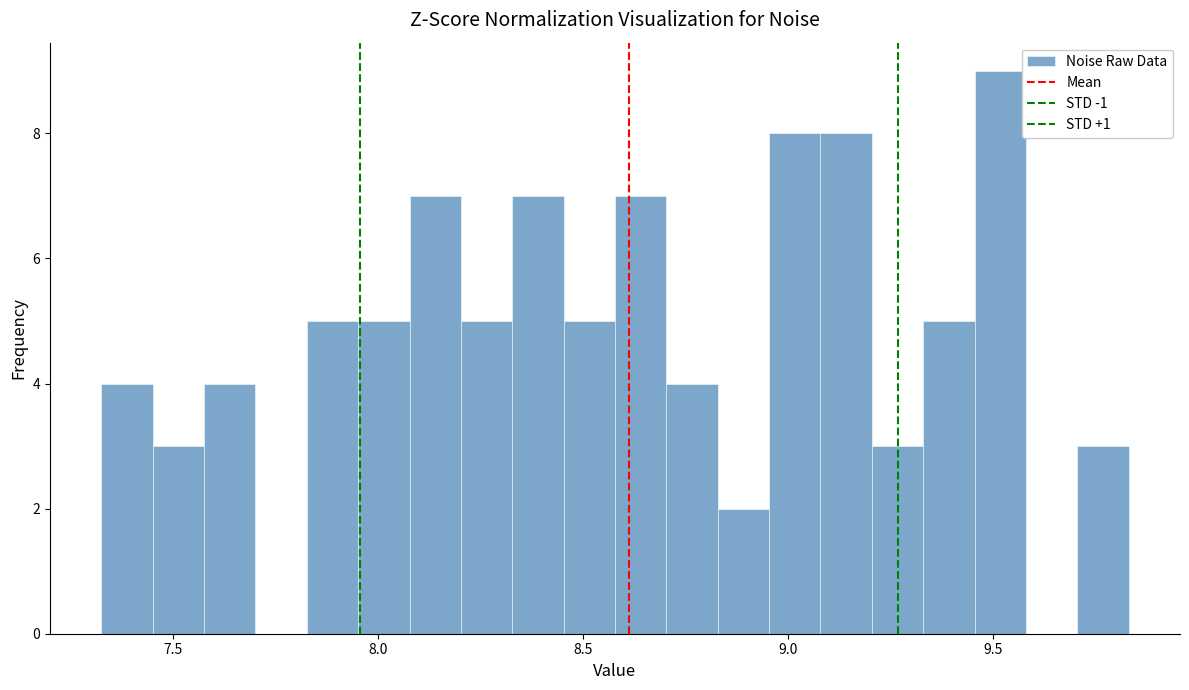

Read against the x-axis, roughly where is the centre of the tallest bar?

9.50